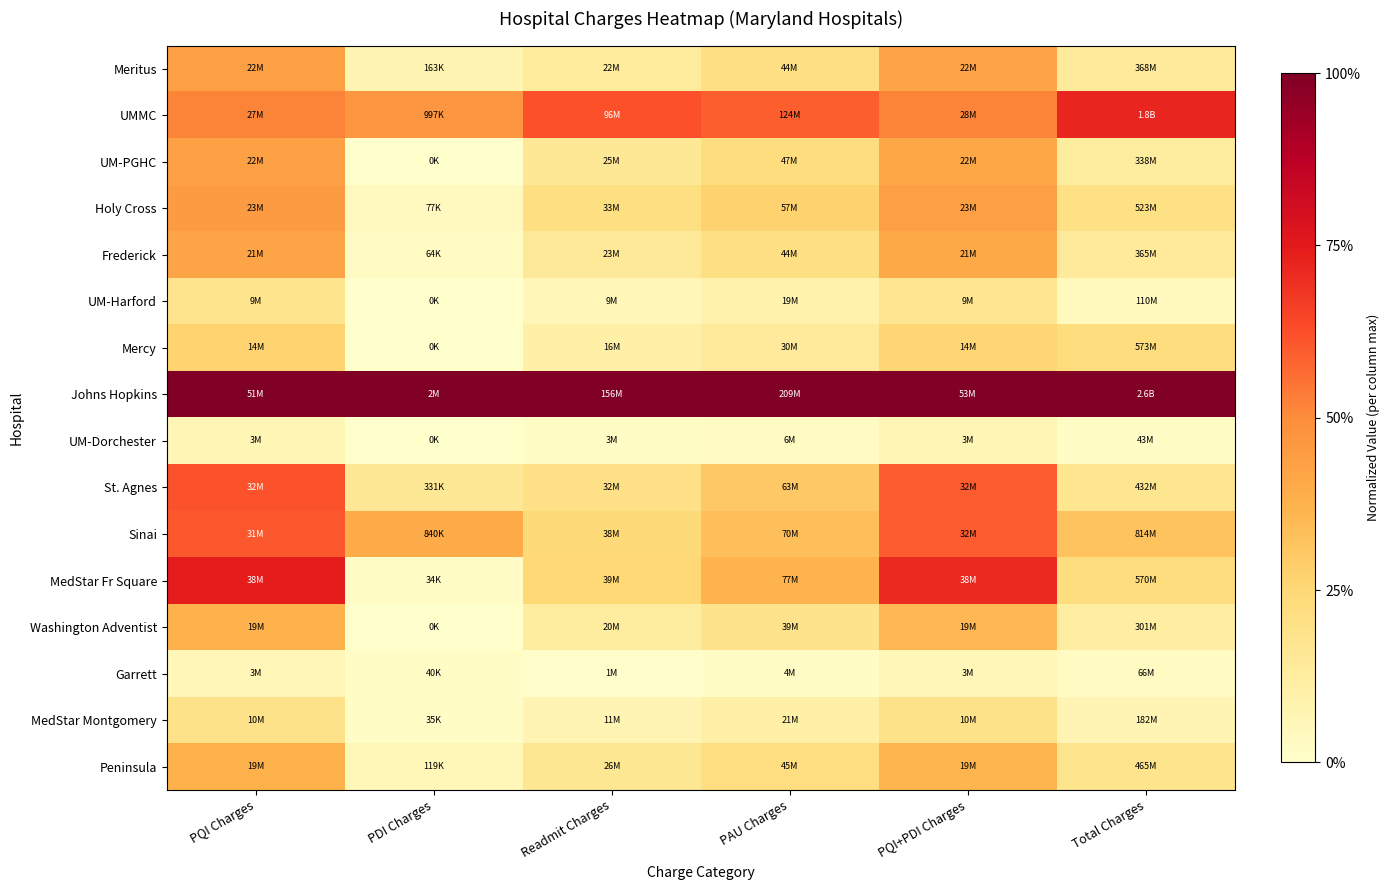

Reading right to left, what are all the values shown in this chart?

Meritus: Total Charges=0.1	PQI+PDI Charges=0.4	PAU Charges=0.2	Readmit Charges=0.1	PDI Charges=0.1	PQI Charges=0.4
UMMC: Total Charges=0.7	PQI+PDI Charges=0.5	PAU Charges=0.6	Readmit Charges=0.6	PDI Charges=0.5	PQI Charges=0.5
UM-PGHC: Total Charges=0.1	PQI+PDI Charges=0.4	PAU Charges=0.2	Readmit Charges=0.2	PDI Charges=0.0	PQI Charges=0.4
Holy Cross: Total Charges=0.2	PQI+PDI Charges=0.4	PAU Charges=0.3	Readmit Charges=0.2	PDI Charges=0.0	PQI Charges=0.5
Frederick: Total Charges=0.1	PQI+PDI Charges=0.4	PAU Charges=0.2	Readmit Charges=0.1	PDI Charges=0.0	PQI Charges=0.4
UM-Harford: Total Charges=0.0	PQI+PDI Charges=0.2	PAU Charges=0.1	Readmit Charges=0.1	PDI Charges=0.0	PQI Charges=0.2
Mercy: Total Charges=0.2	PQI+PDI Charges=0.3	PAU Charges=0.1	Readmit Charges=0.1	PDI Charges=0.0	PQI Charges=0.3
Johns Hopkins: Total Charges=1.0	PQI+PDI Charges=1.0	PAU Charges=1.0	Readmit Charges=1.0	PDI Charges=1.0	PQI Charges=1.0
UM-Dorchester: Total Charges=0.0	PQI+PDI Charges=0.1	PAU Charges=0.0	Readmit Charges=0.0	PDI Charges=0.0	PQI Charges=0.1
St. Agnes: Total Charges=0.2	PQI+PDI Charges=0.6	PAU Charges=0.3	Readmit Charges=0.2	PDI Charges=0.2	PQI Charges=0.6
Sinai: Total Charges=0.3	PQI+PDI Charges=0.6	PAU Charges=0.3	Readmit Charges=0.2	PDI Charges=0.4	PQI Charges=0.6
MedStar Fr Square: Total Charges=0.2	PQI+PDI Charges=0.7	PAU Charges=0.4	Readmit Charges=0.2	PDI Charges=0.0	PQI Charges=0.7
Washington Adventist: Total Charges=0.1	PQI+PDI Charges=0.4	PAU Charges=0.2	Readmit Charges=0.1	PDI Charges=0.0	PQI Charges=0.4
Garrett: Total Charges=0.0	PQI+PDI Charges=0.1	PAU Charges=0.0	Readmit Charges=0.0	PDI Charges=0.0	PQI Charges=0.1
MedStar Montgomery: Total Charges=0.1	PQI+PDI Charges=0.2	PAU Charges=0.1	Readmit Charges=0.1	PDI Charges=0.0	PQI Charges=0.2
Peninsula: Total Charges=0.2	PQI+PDI Charges=0.4	PAU Charges=0.2	Readmit Charges=0.2	PDI Charges=0.1	PQI Charges=0.4